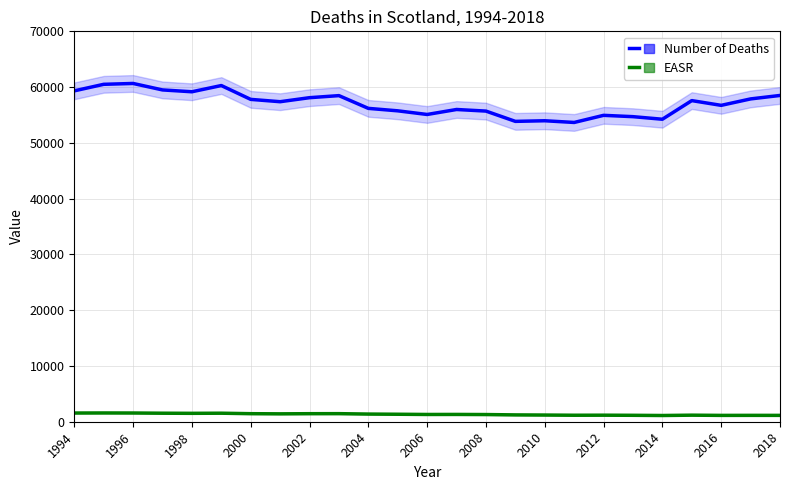

The value of Number of Deaths at 19 is 29831.6. True or false?

False